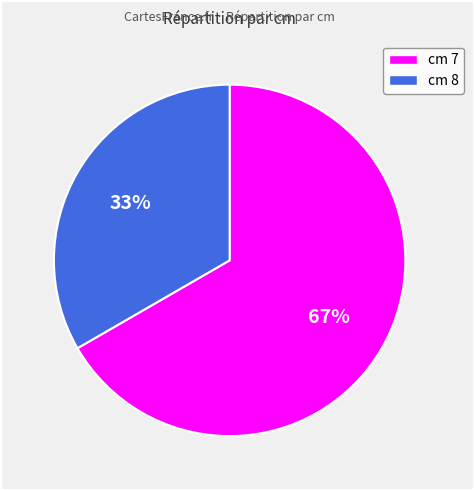

To the nearest percent, what is the average slice percentage?

50%